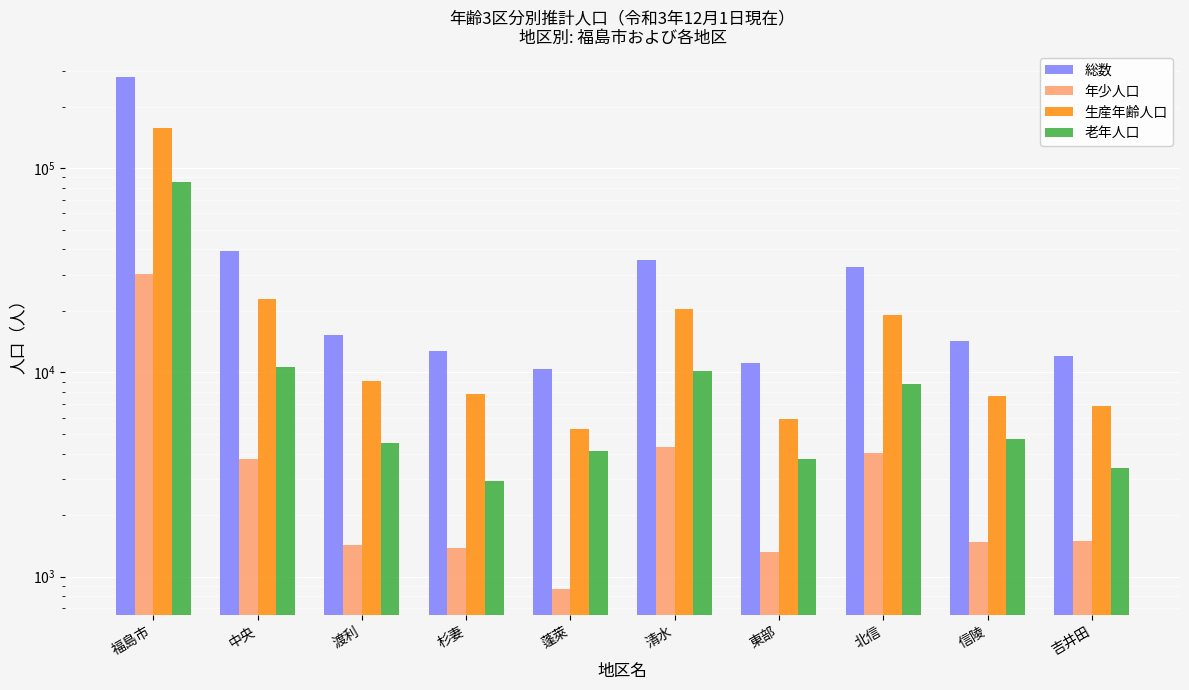

What are all the series names shown in the legend?

総数, 年少人口, 生産年齢人口, 老年人口